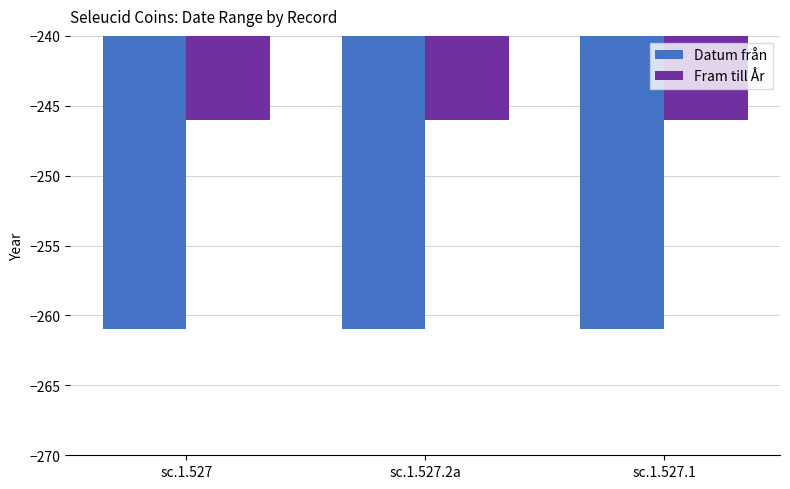

Where is Fram till År nearest to the value -246?

sc.1.527